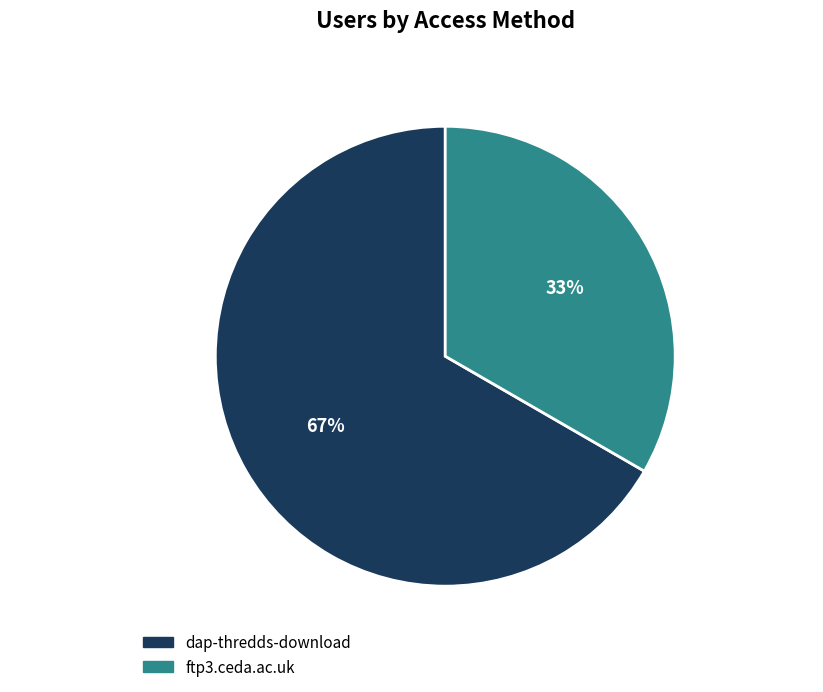

Is there a majority slice in this chart?

Yes